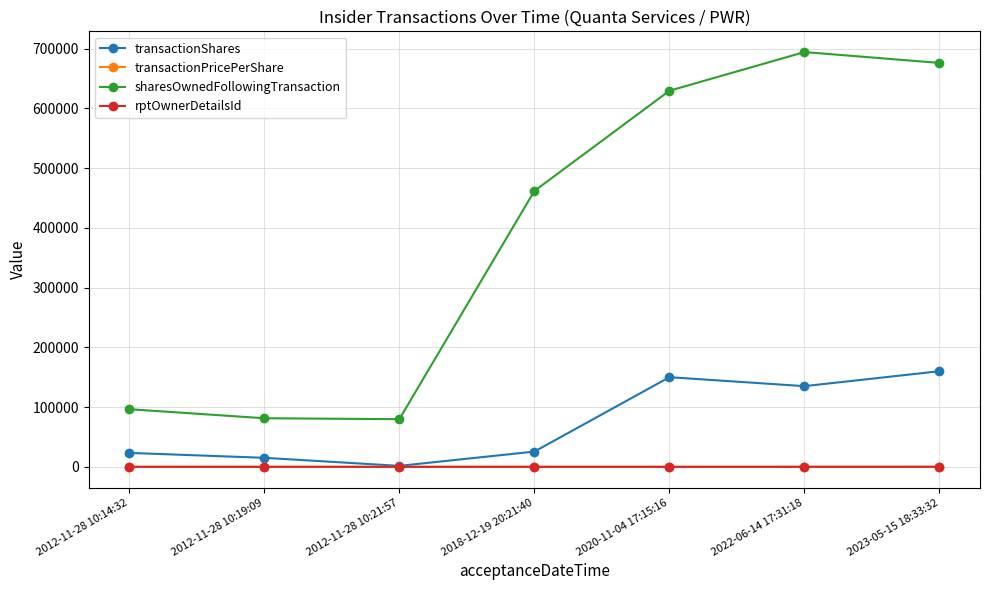

Between 2012-11-28 10:19:09 and 2020-11-04 17:15:16, which series saw the biggest shift?

sharesOwnedFollowingTransaction